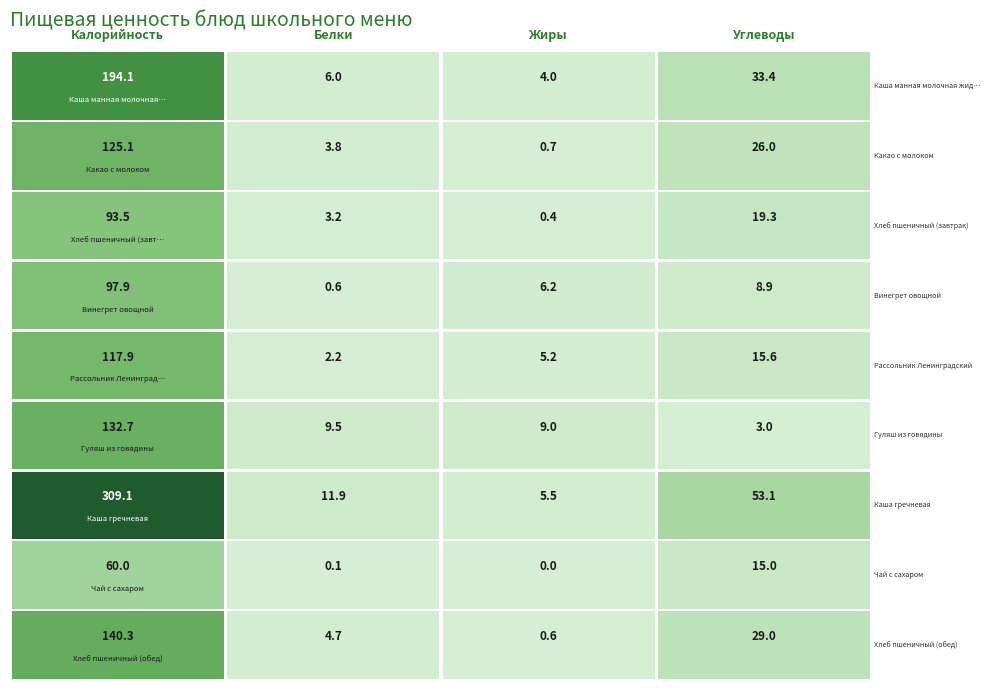

Count the number of data series in this chart.

9